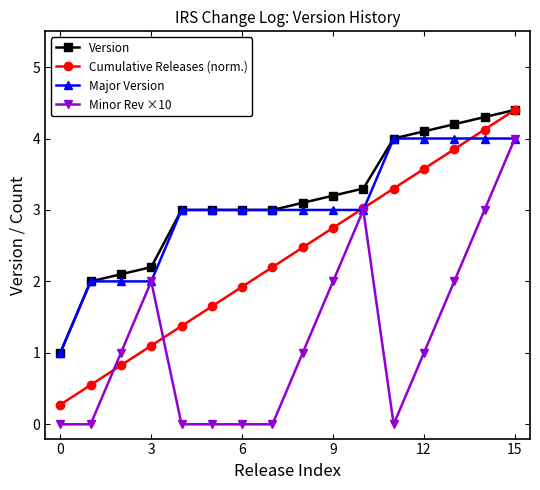

Does the chart display data point markers on the line(s)?

Yes